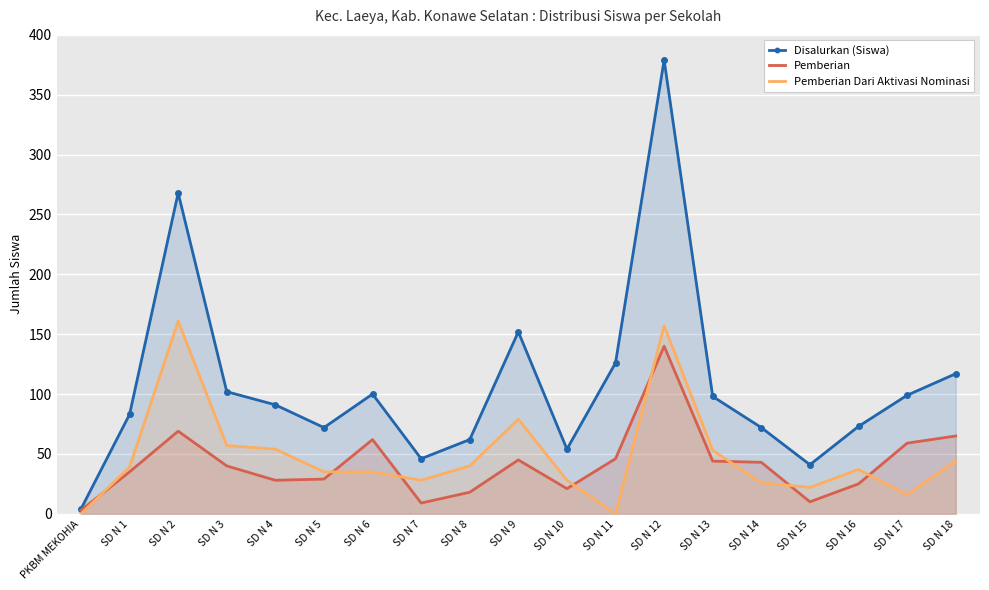

Which series has the widest spread of values?

Disalurkan (Siswa)